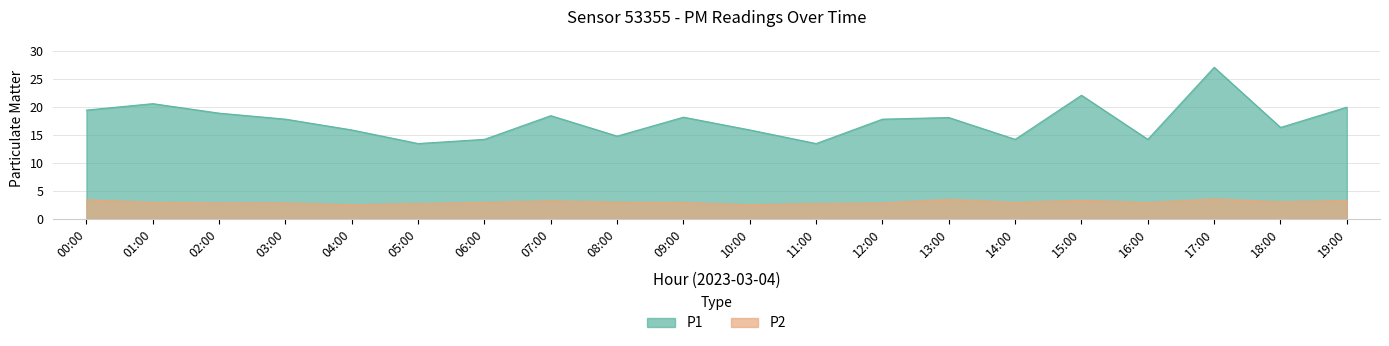

What is the maximum value for P2?

3.6